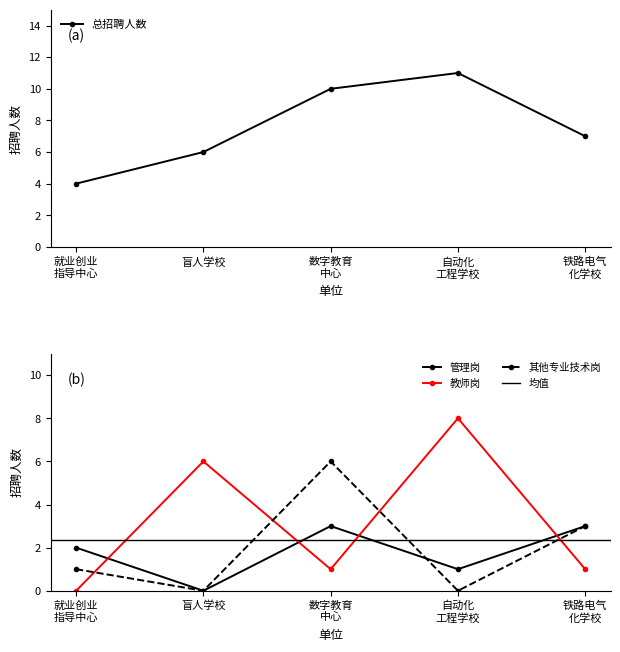

The value of 其他专业技术岗 at 铁路电气
化学校 is 5. True or false?

False